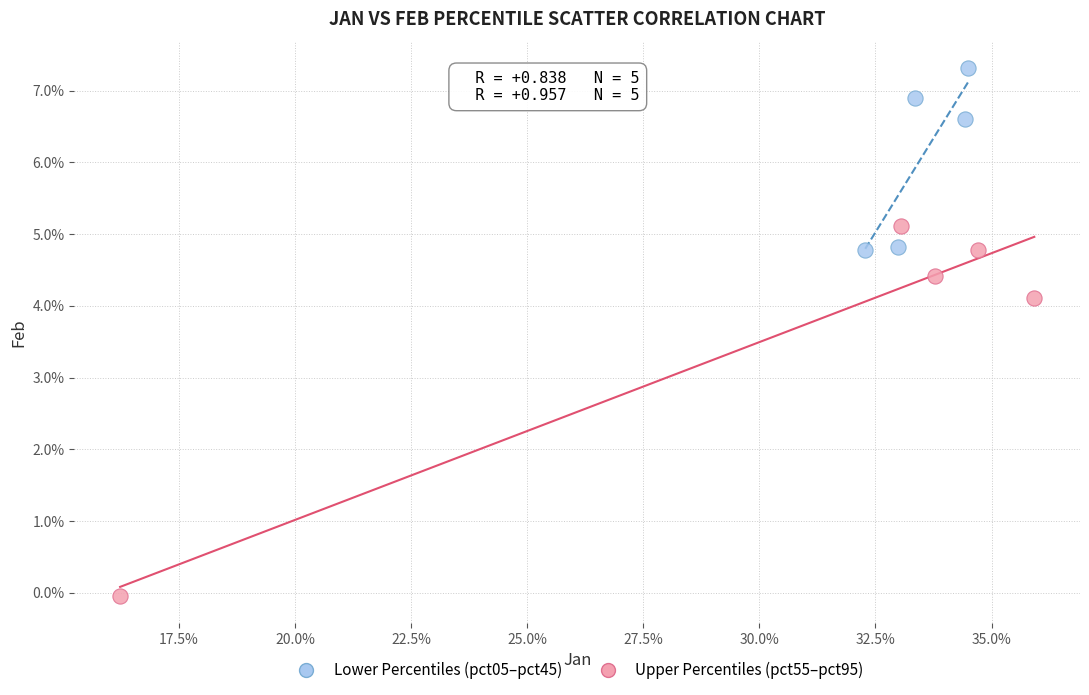

Which series reaches the minimum Y coordinate?

Upper Percentiles (pct55–pct95)